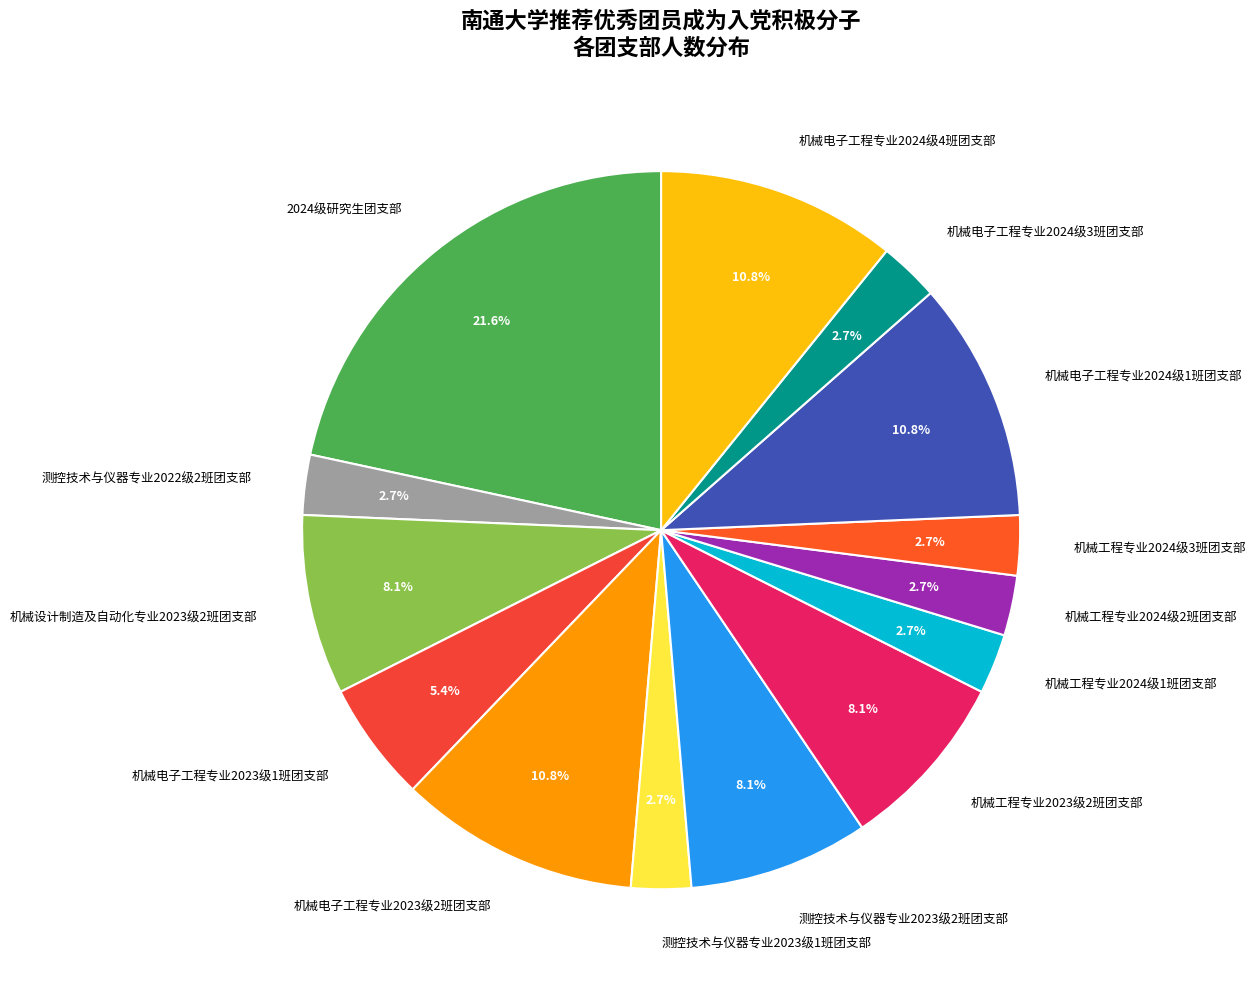

Does any single category account for the majority?

No